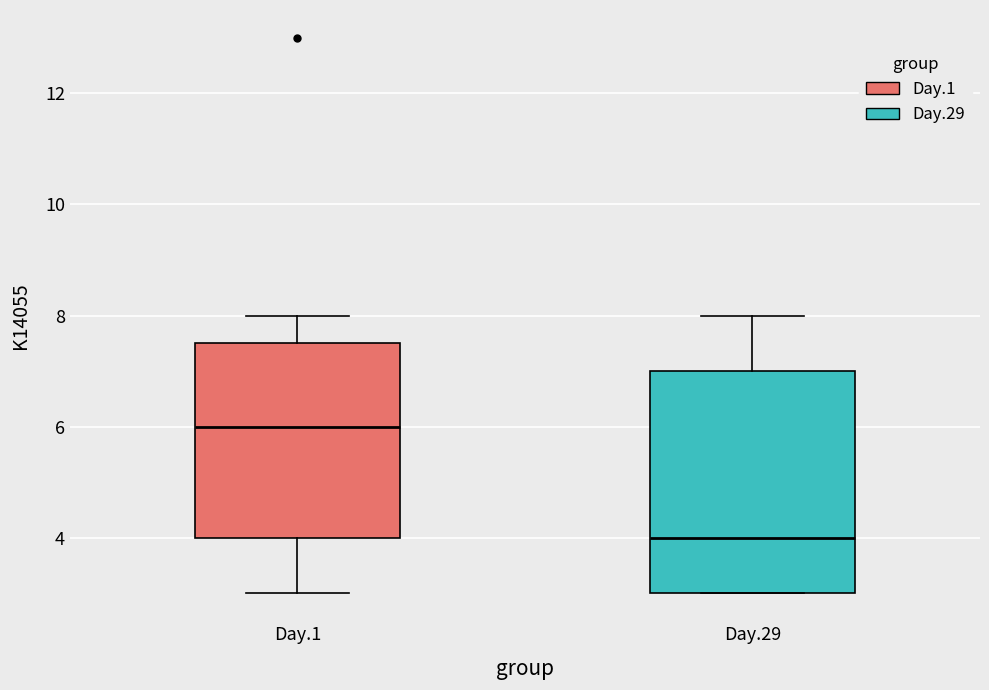

Reading left to right, transcribe this box plot: for each box, give where its median line is, the range the box spans, and where its two whiskers end, as read against the y-axis. The values are not printed on the chart, so give them approximately, as read against the axis.

Day.1: median 6.0, box 4.0 to 7.6, whiskers 3.0 to 8.0
Day.29: median 4.0, box 3.0 to 7.0, whiskers 3.0 to 8.0